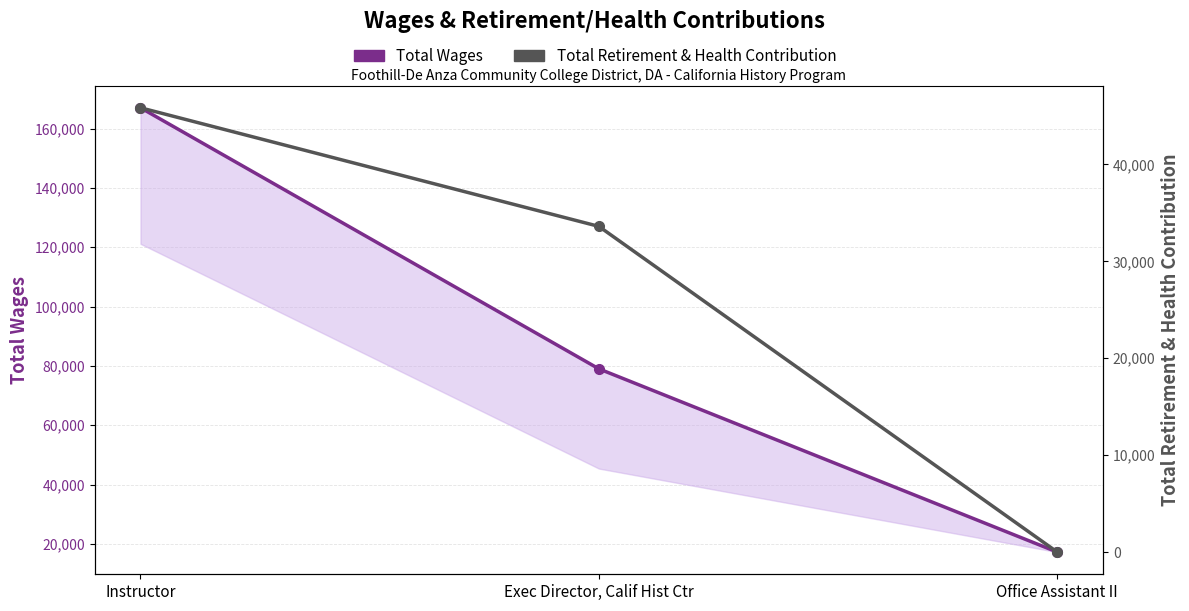

What is the difference between the second highest and minimum values in the Total Wages series?

61748